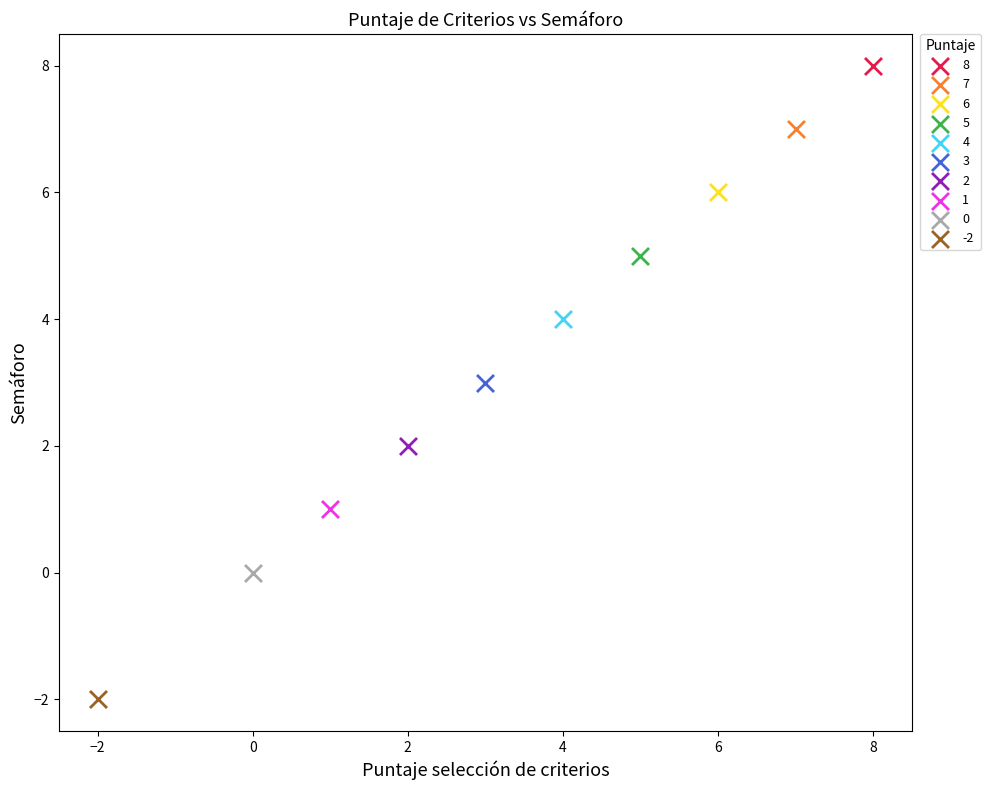

What are all the series names shown in the legend?

8, 7, 6, 5, 4, 3, 2, 1, 0, -2